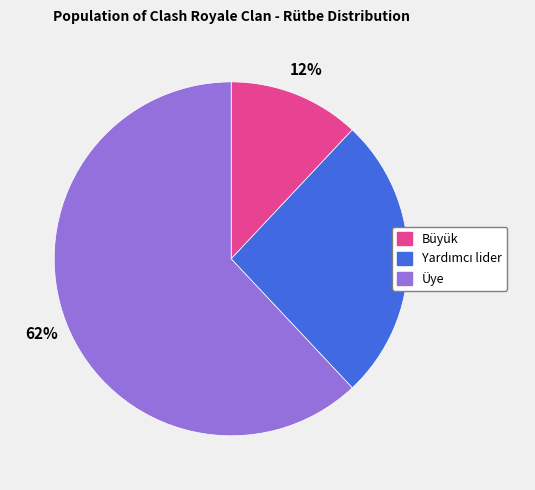

Is it true that Büyük is 18% of the pie?

False